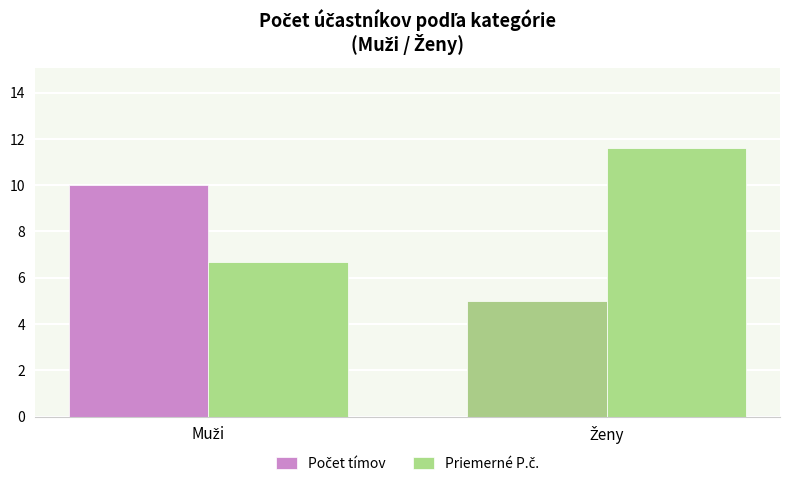

Does the chart contain any negative values?

No